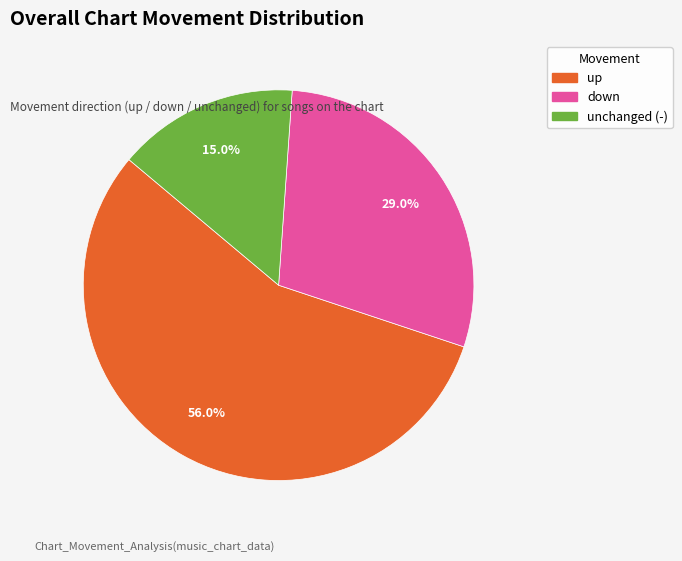

Is there any slice that represents more than half of the pie?

Yes